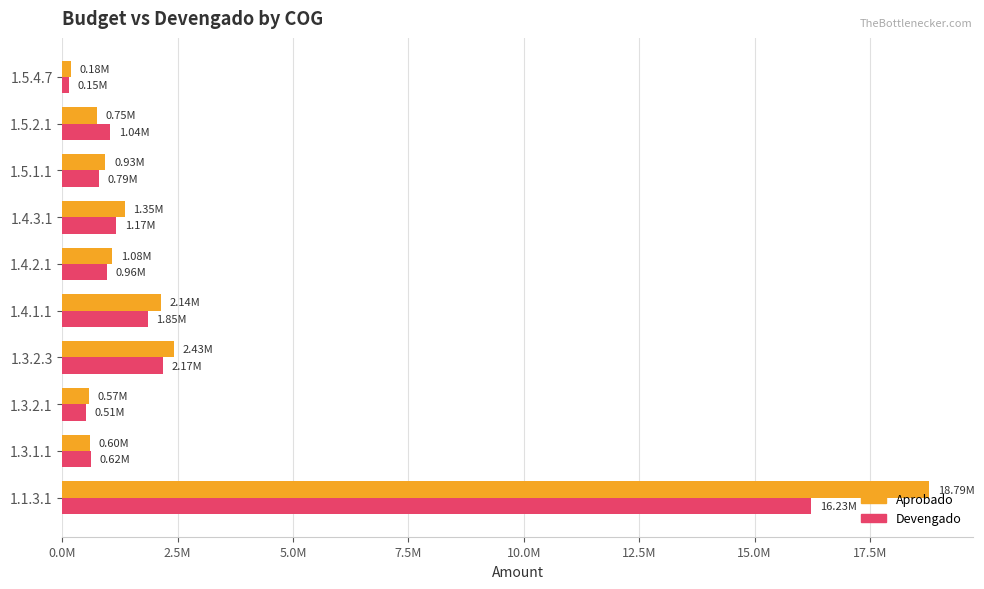

What are all the series names shown in the legend?

Aprobado, Devengado